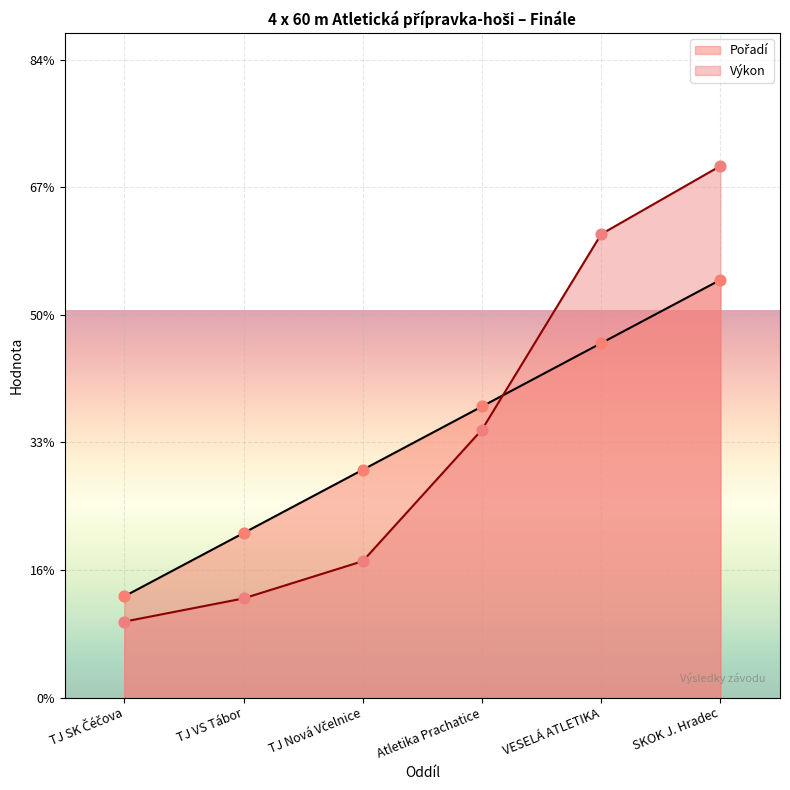

Is the value of Výkon at VESELÁ ATLETIKA greater than the value of Pořadí at SKOK J. Hradec?

Yes